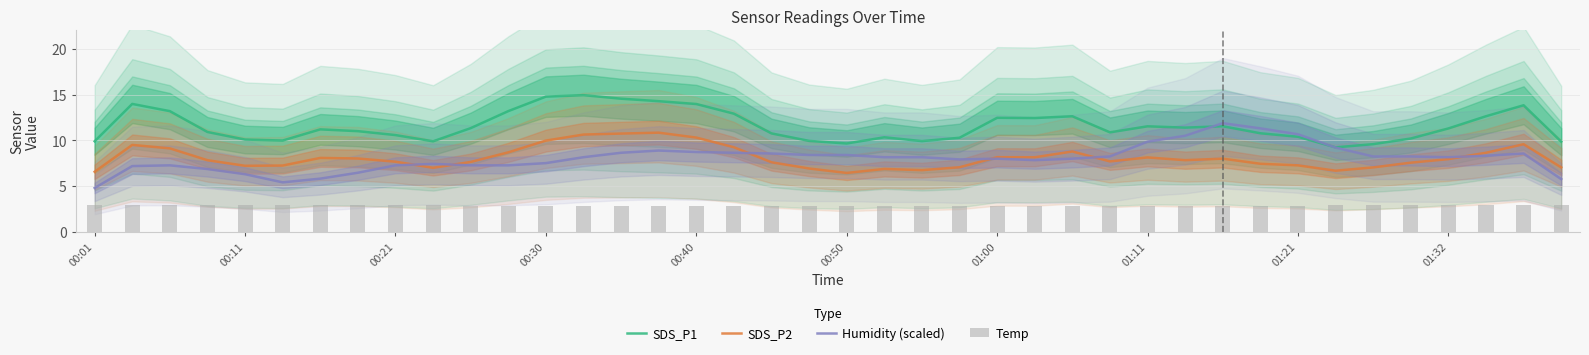

Is it true that SDS_P2 equals 14.0 at 01:11?

False